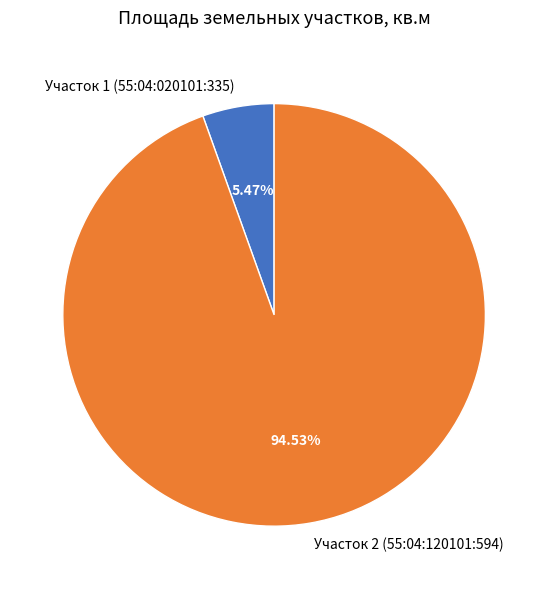

Count the number of slices in the pie.

2